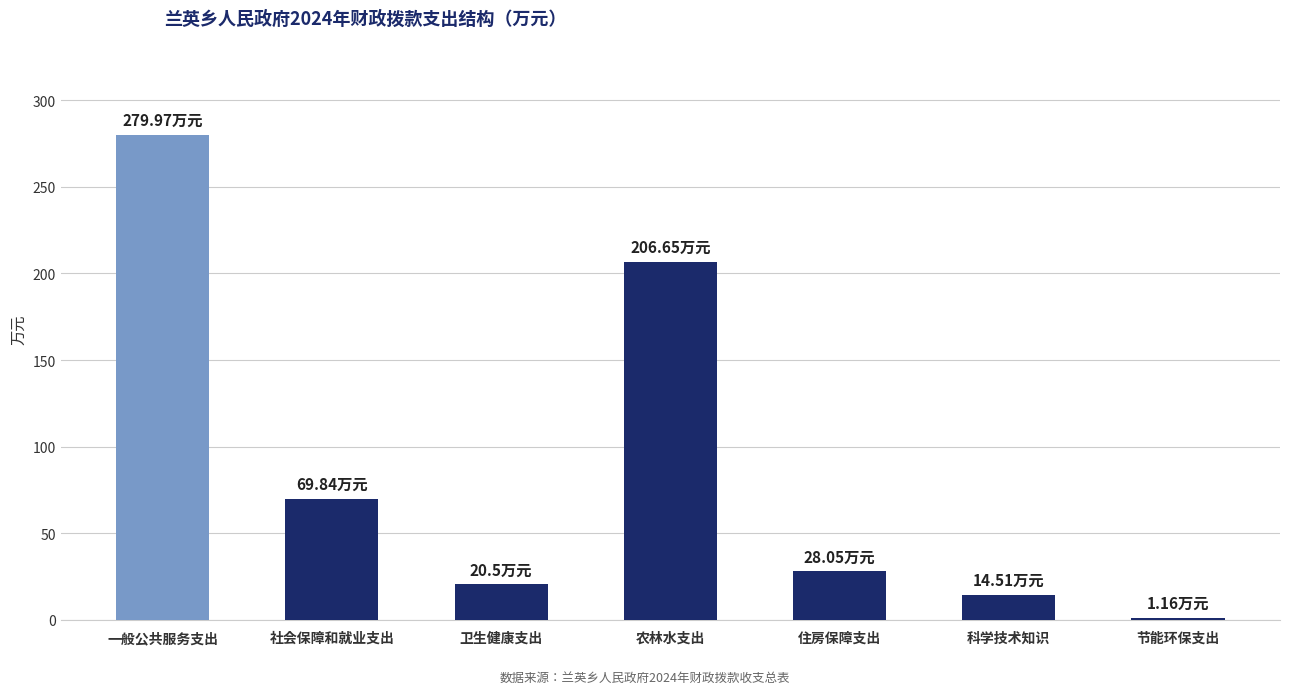

At which label does the data first exceed 28?

一般公共服务支出